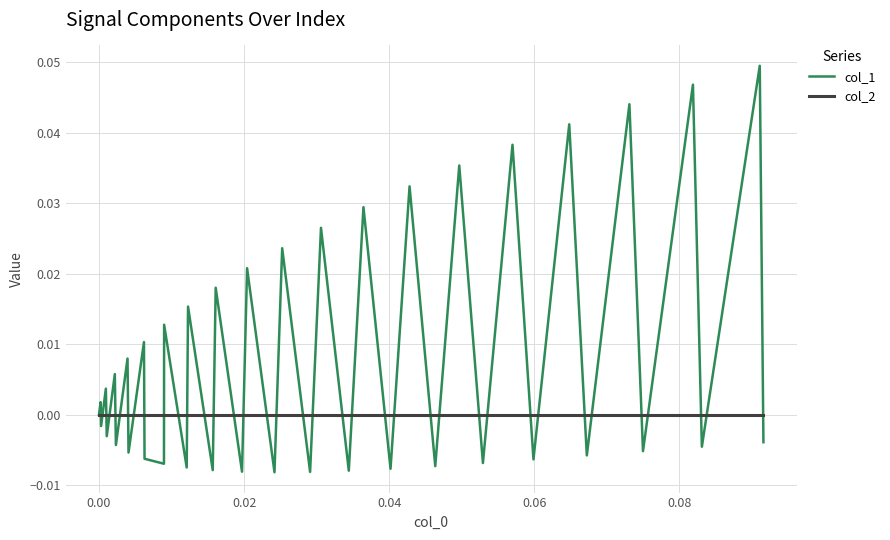

Which series has the largest total across all categories?

col_1